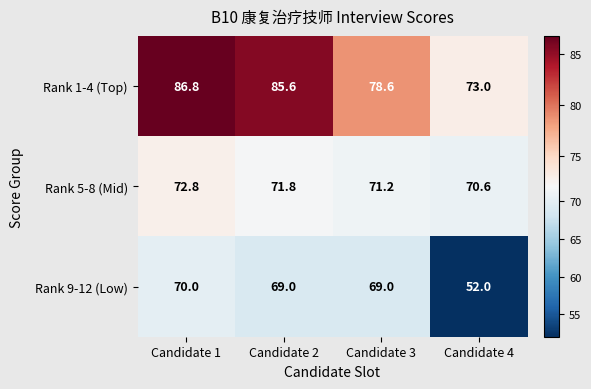

Count the number of data series in this chart.

3